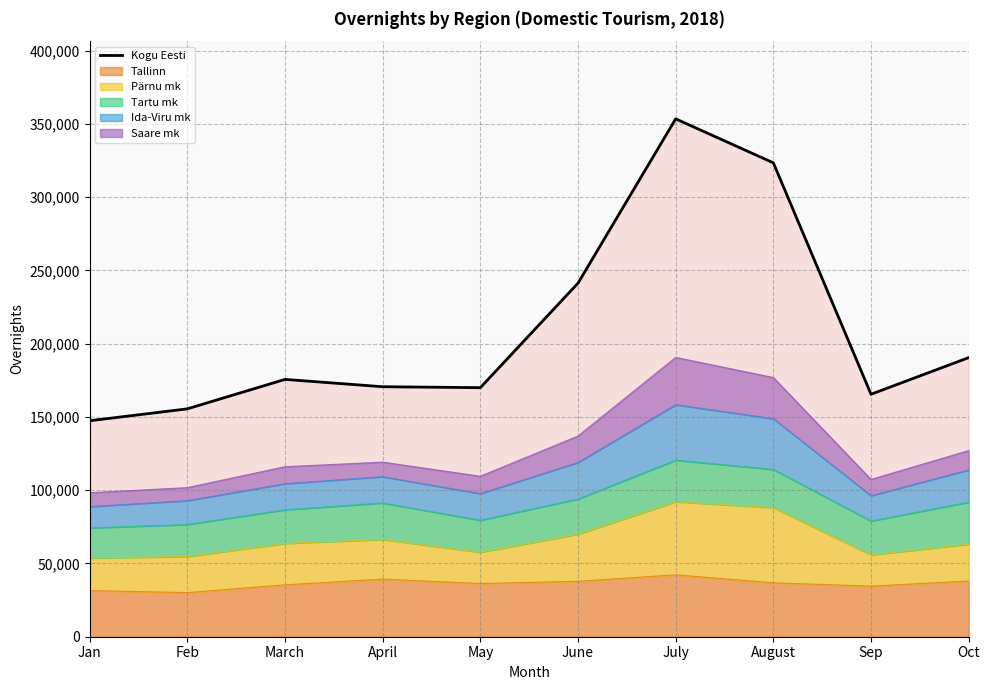

True or false: the data shows 83166 at Feb.

False